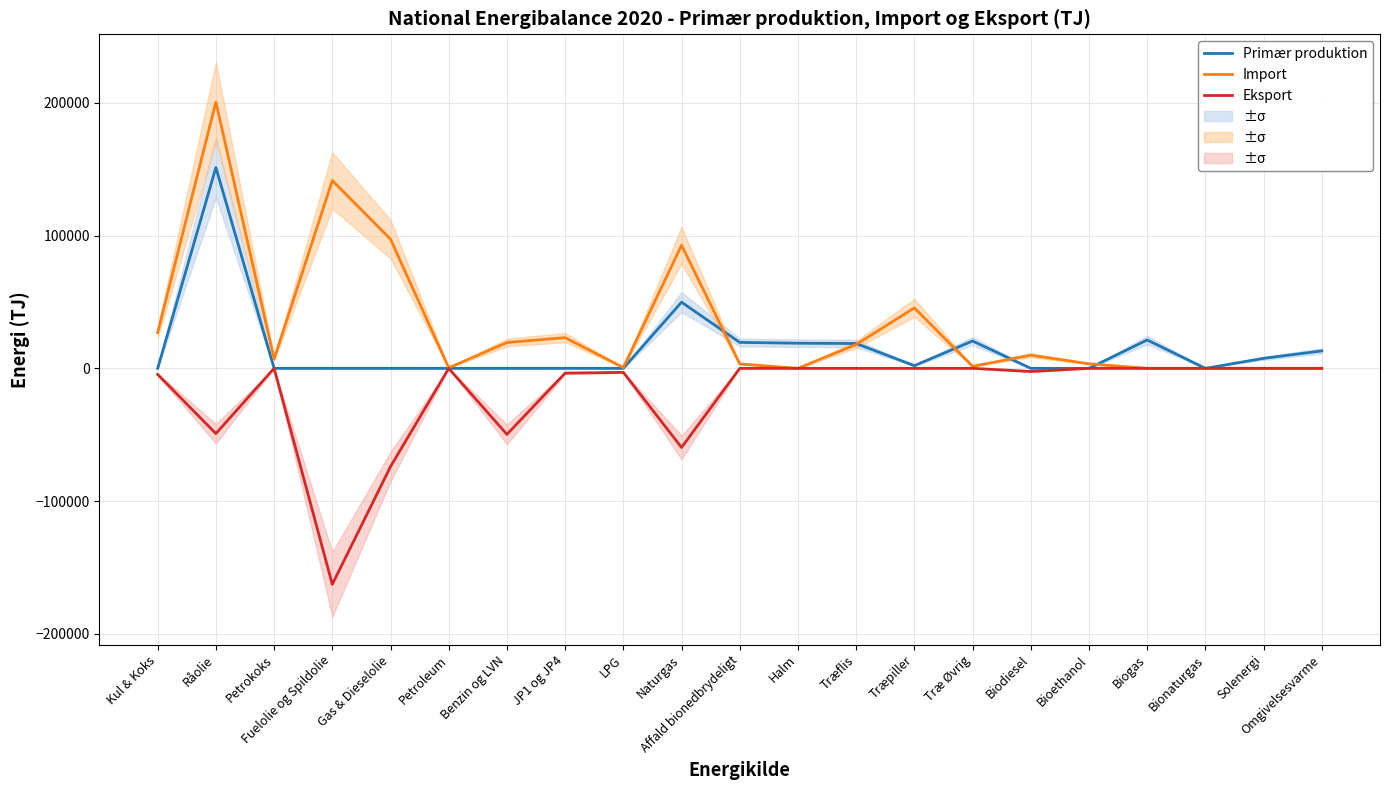

What is the sum of the Import values at Omgivelsesvarme and Bioethanol?

3437